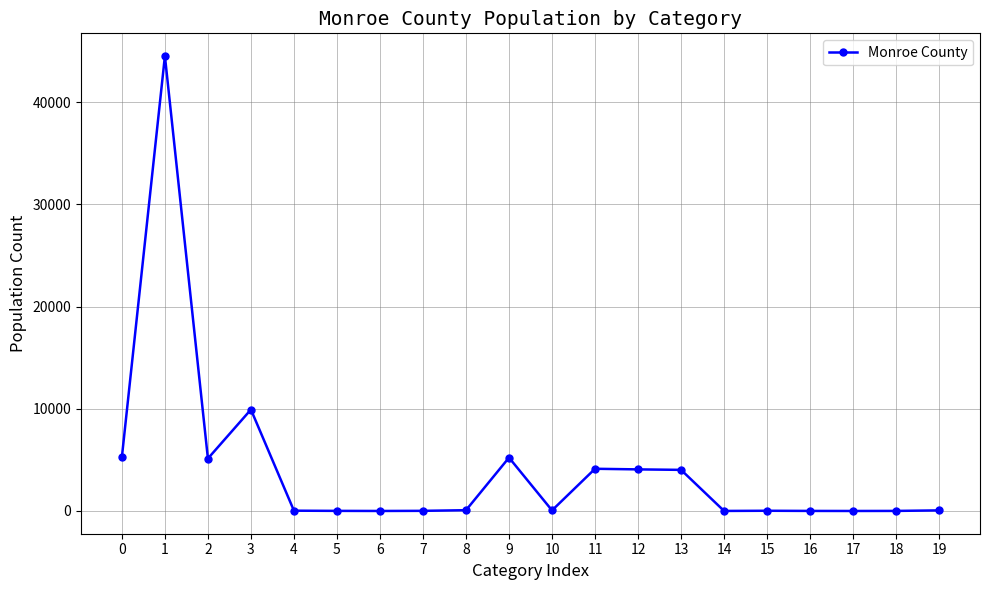

What is the difference between the second highest and minimum values?

9924